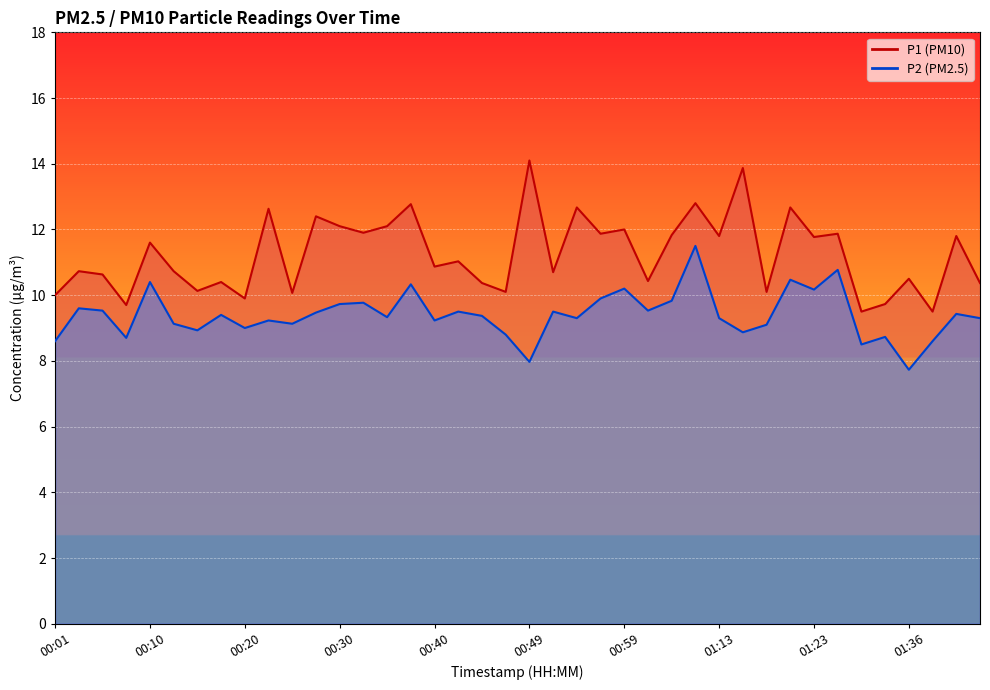

What is the value of the P1 point at the 7th from the left?

10.1